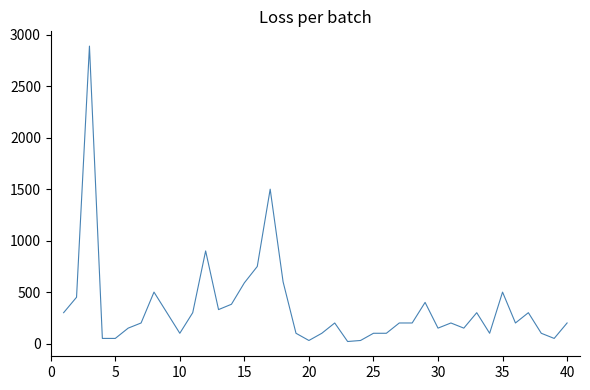

What is the difference between the maximum and minimum values?

2870.0